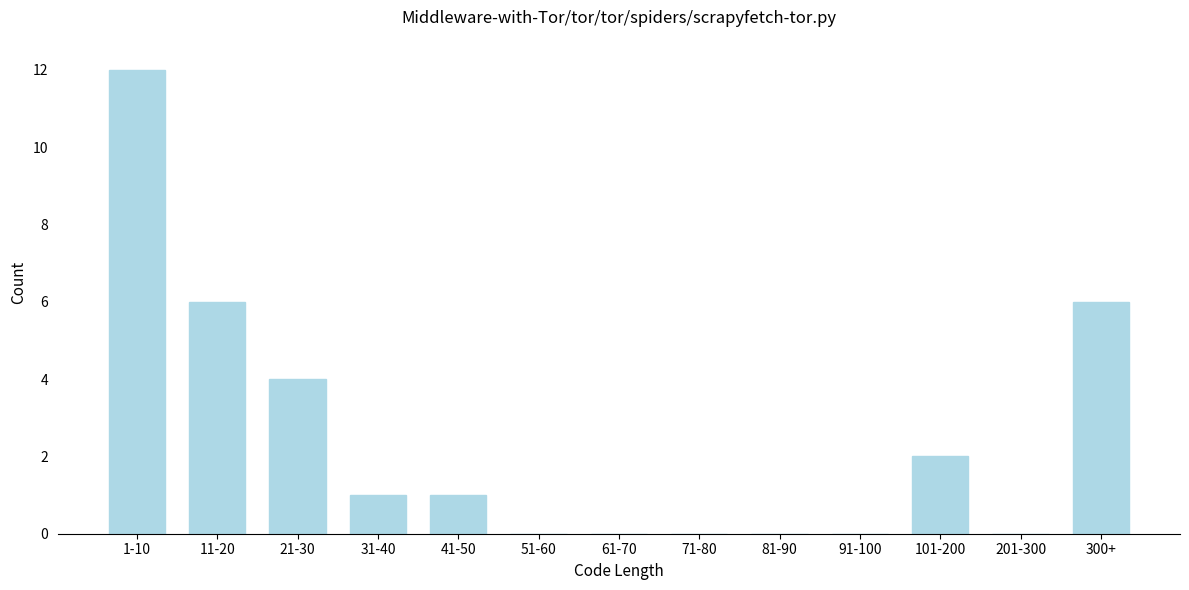

Reading right to left, what are all the values shown in this chart?

300+=6	201-300=0	101-200=2	91-100=0	81-90=0	71-80=0	61-70=0	51-60=0	41-50=1	31-40=1	21-30=4	11-20=6	1-10=12